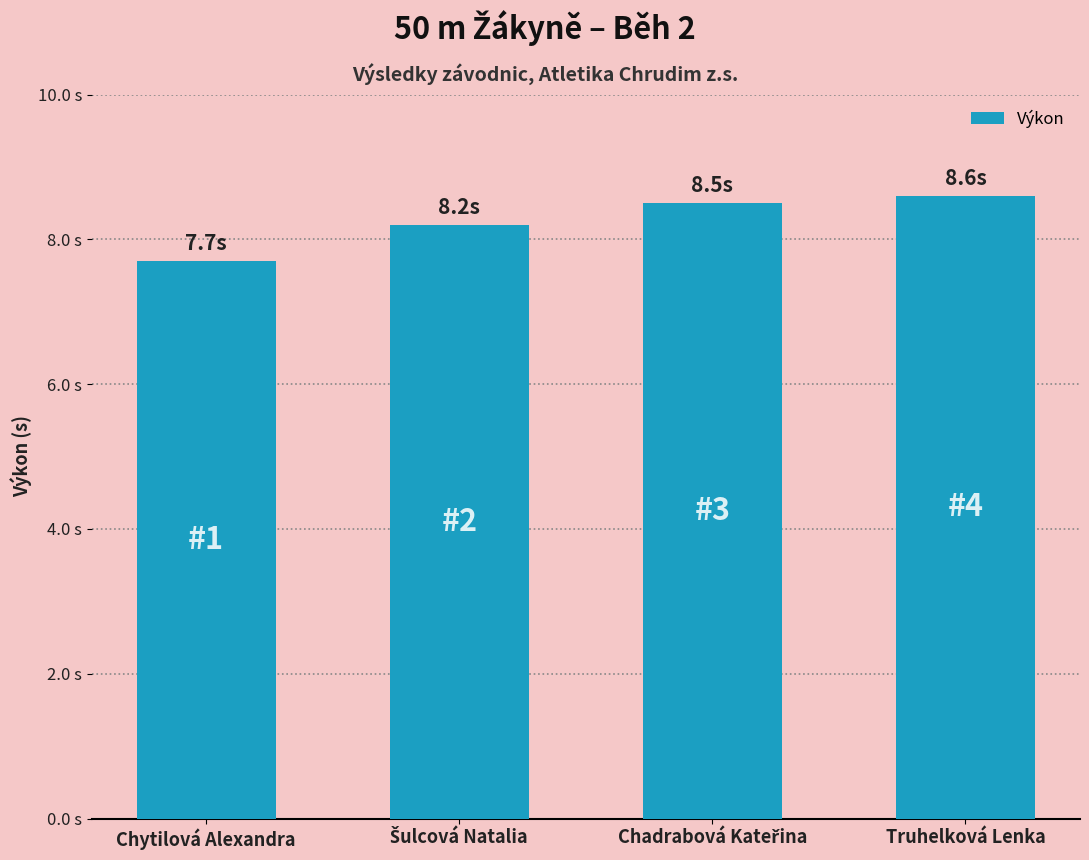

Approximately how many times larger is the value at Šulcová Natalia compared to Truhelková Lenka?

1.0